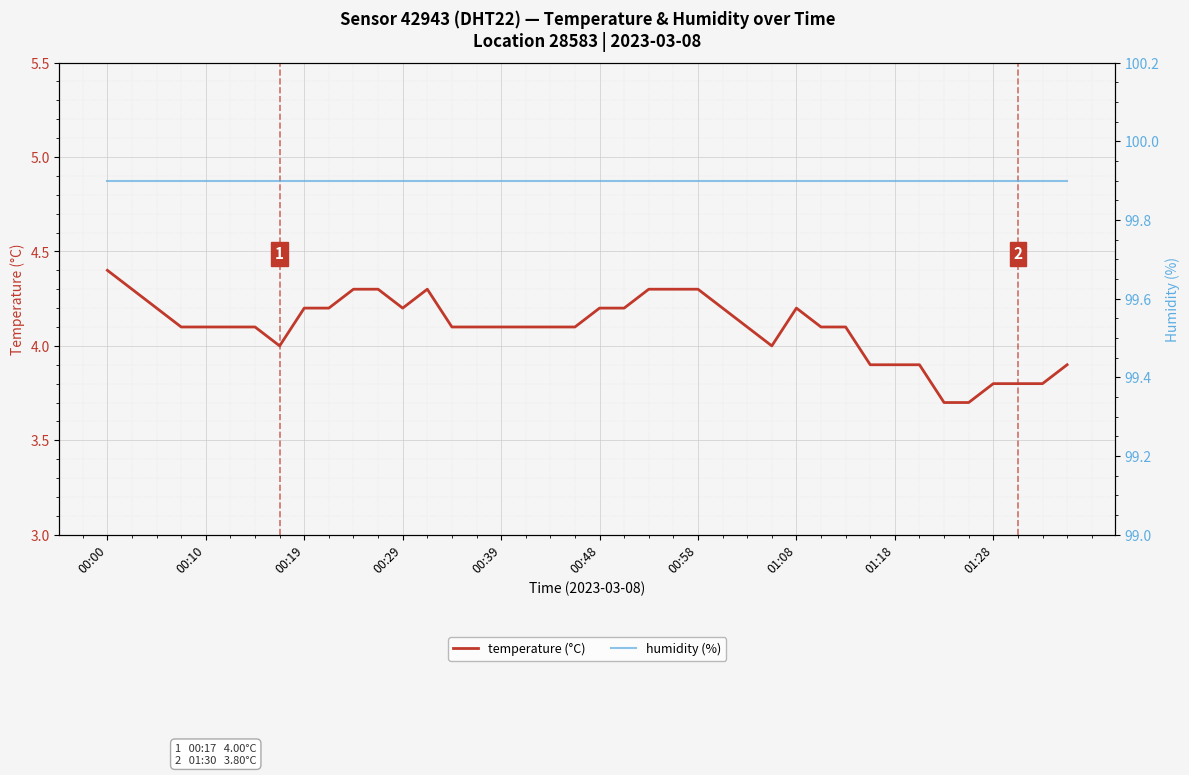

Rank the series by their average value, from highest to lowest.

humidity, temperature